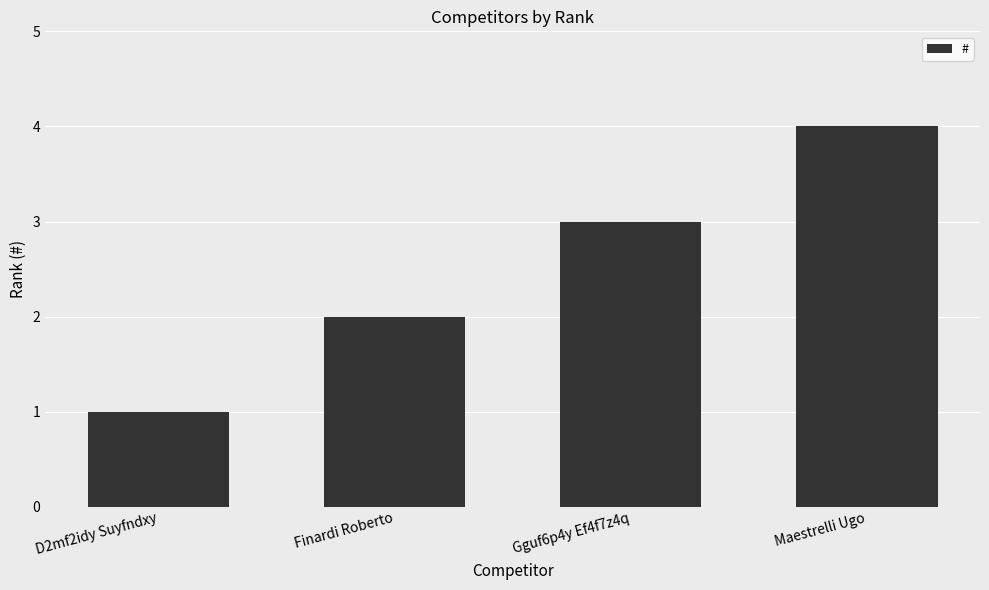

Count the values in the range 2 to 4.

3